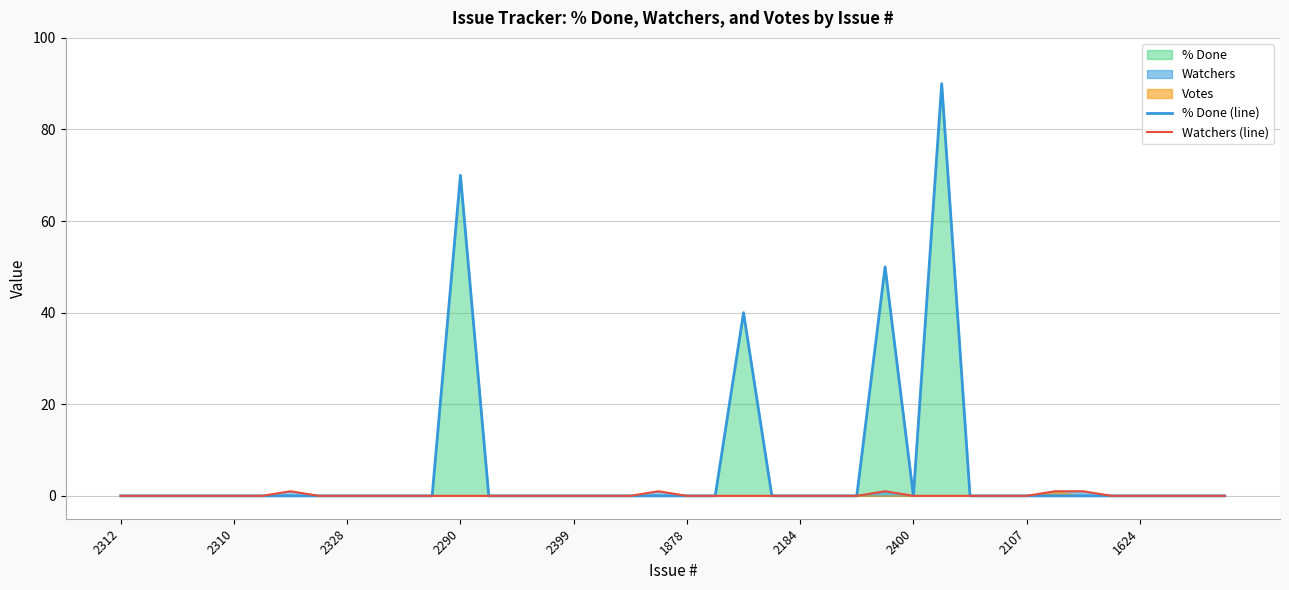

Which series has the largest total across all categories?

% Done (line)